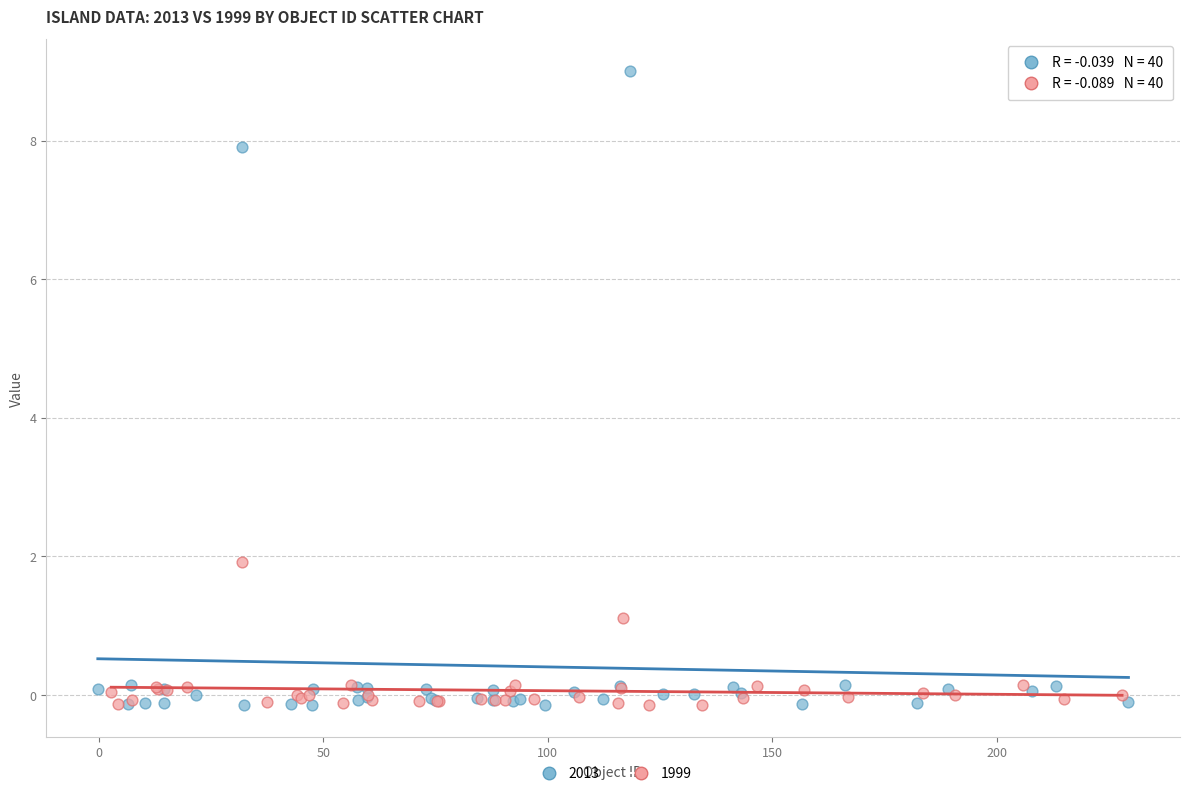

Which series has the widest spread of Y values?

2013